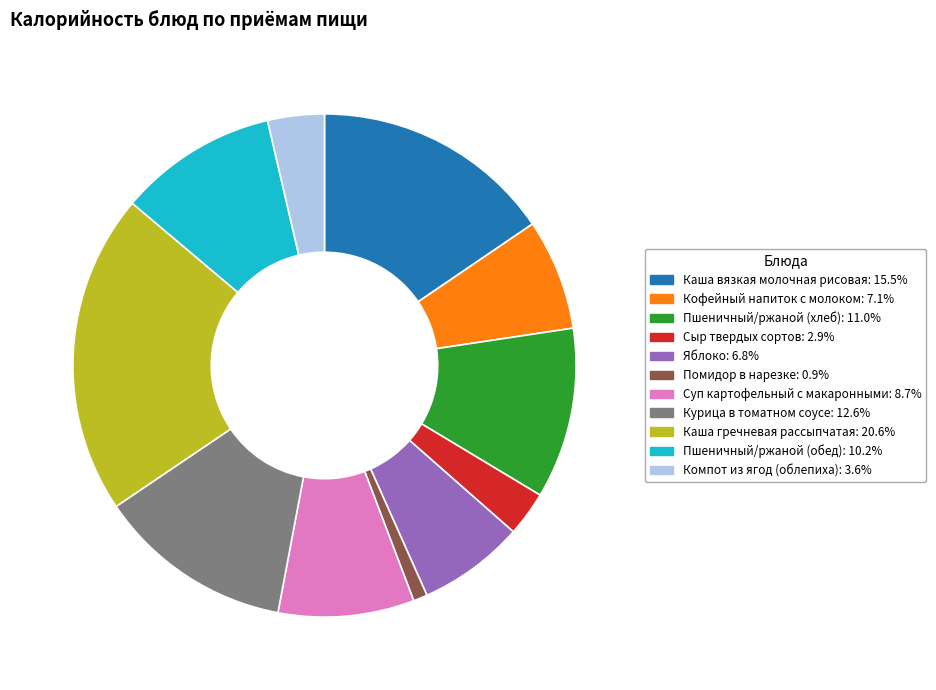

What is the smallest slice in the pie chart?

Помидор в нарезке